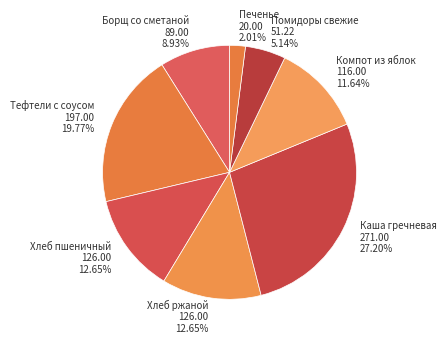

Combined, what portion of the pie is Помидоры свежие and Хлеб пшеничный?

17.8%